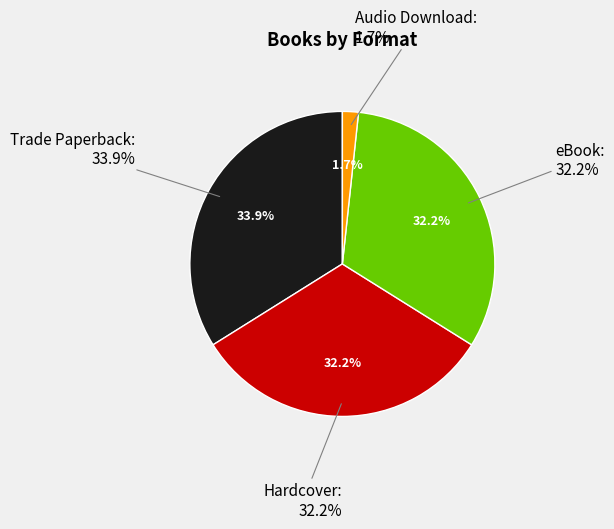

How many segments does this pie chart have?

4